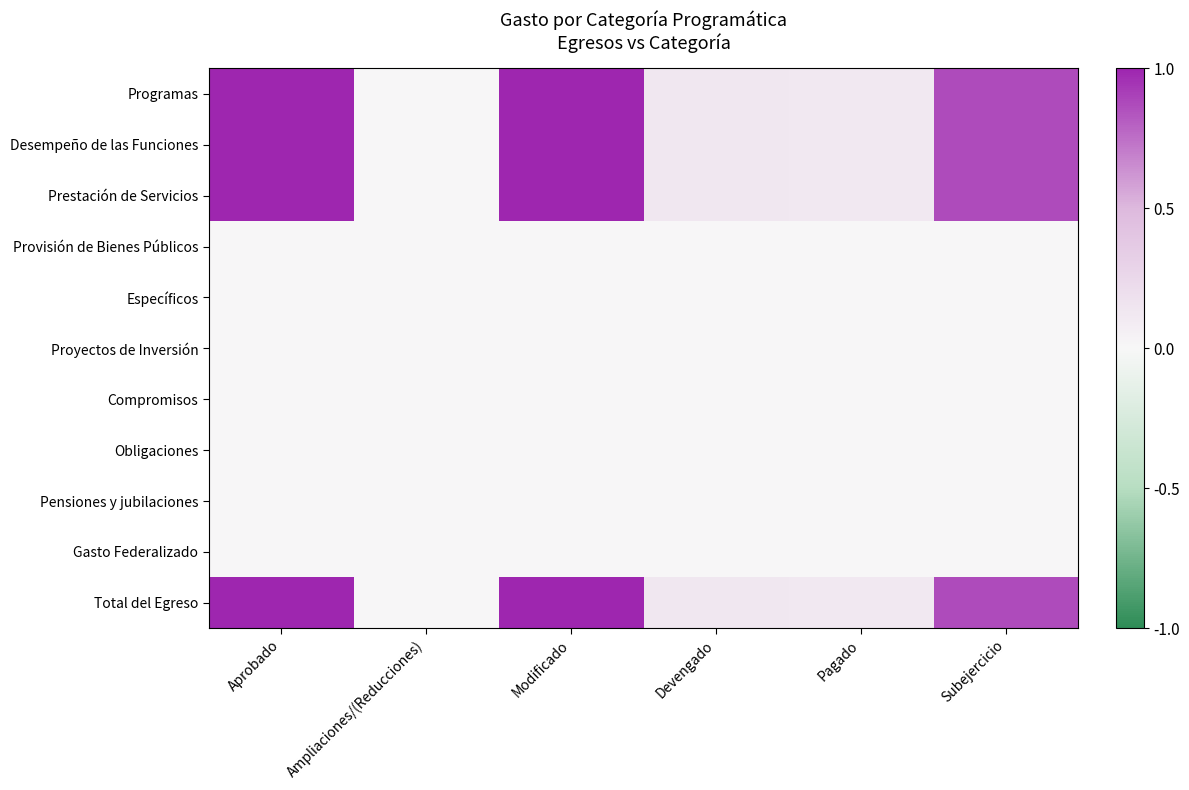

Where is Total del Egreso nearest to the value 0?

Ampliaciones/(Reducciones)